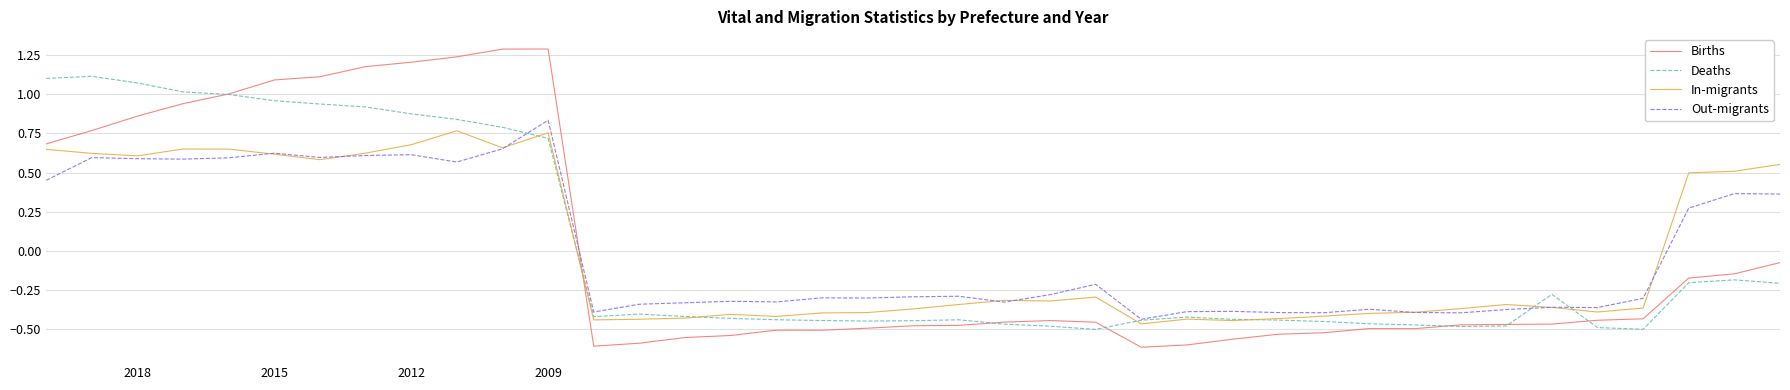

In Births, how many points are higher than both neighbors (excluding endpoints)?

4